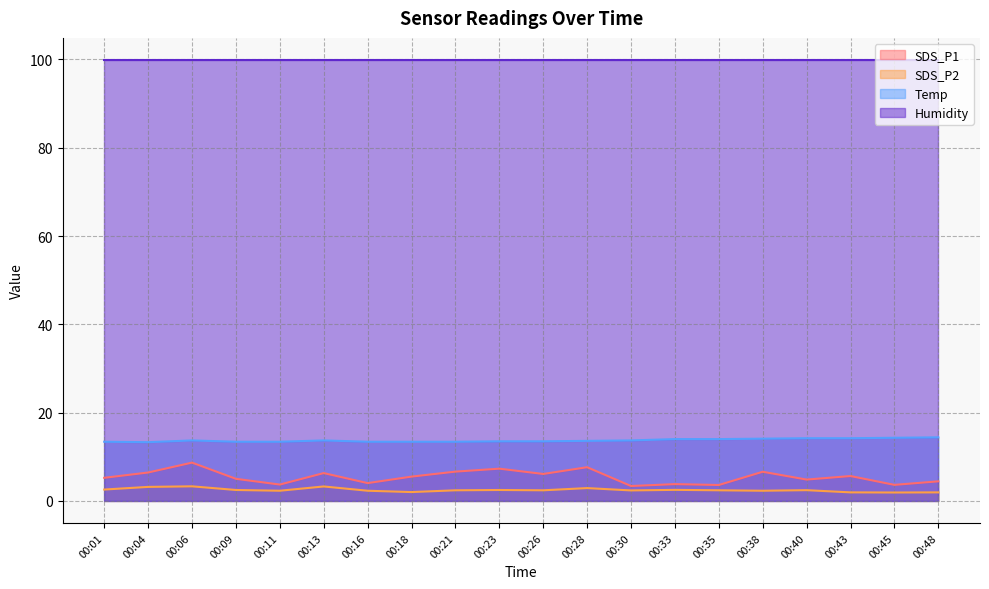

How many series are shown in this chart?

4